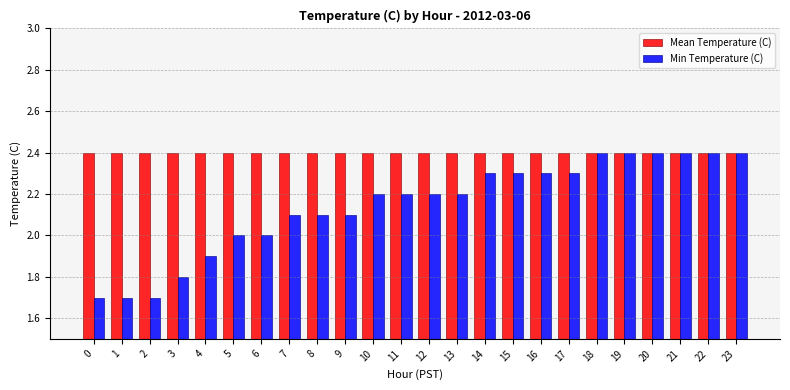

What is the value of the Min Temperature (C) bar at the 4th from the left?

1.8